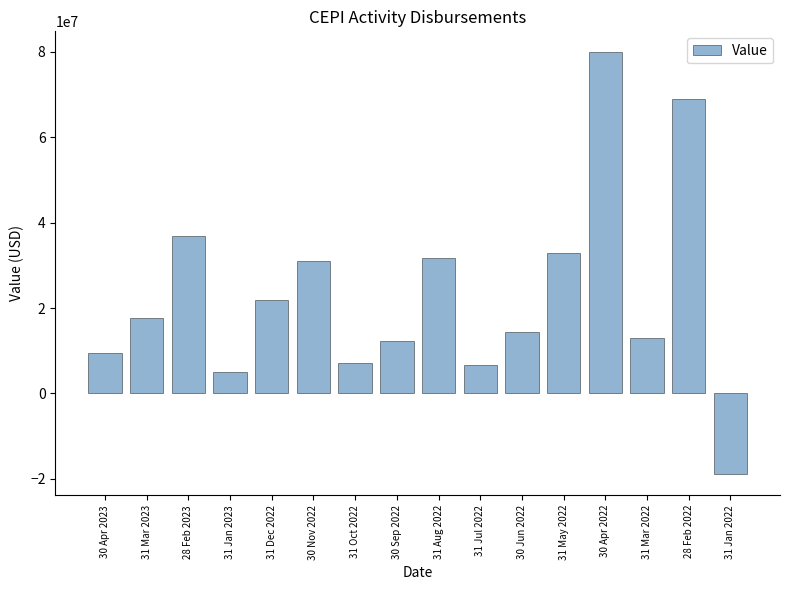

What is the minimum value shown in the chart?

-18900000